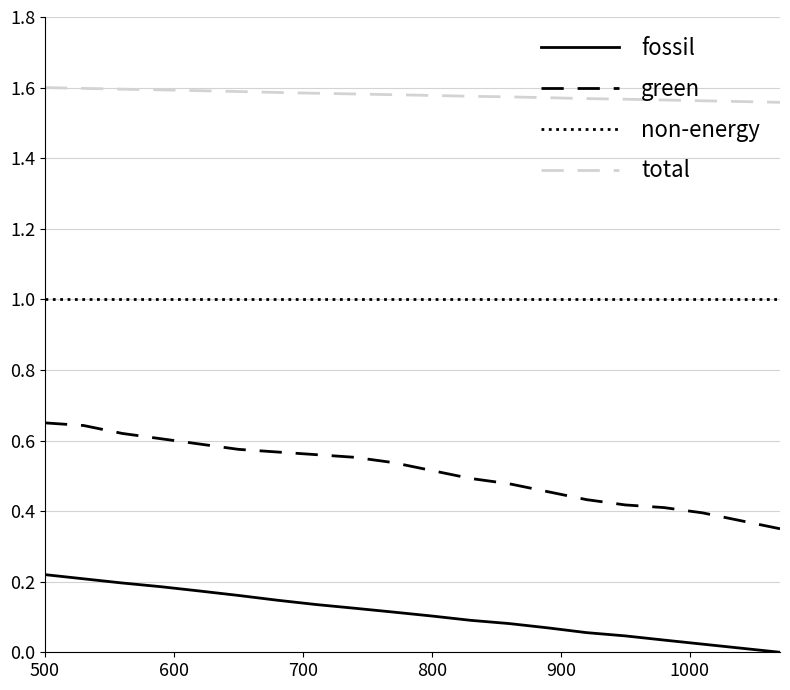

Which series has the largest total across all categories?

total